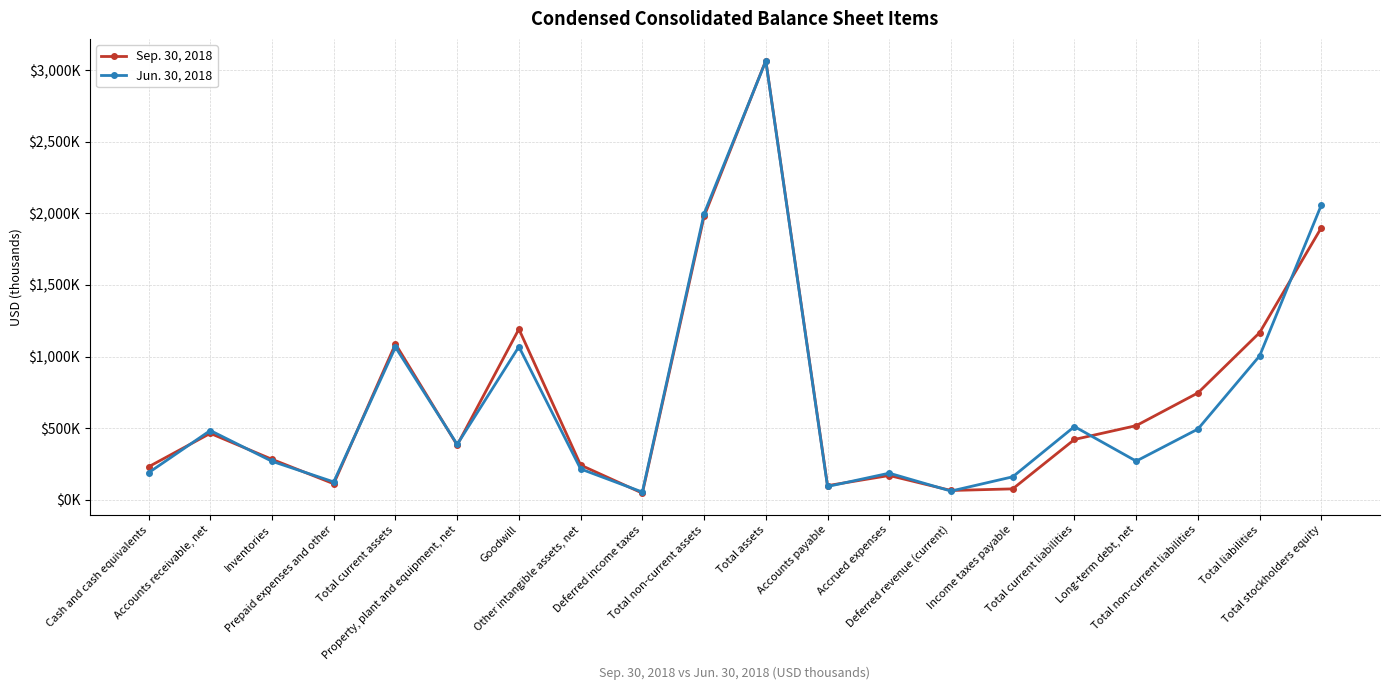

Is it true that Sep. 30, 2018 equals 1088243 at Total current assets?

True